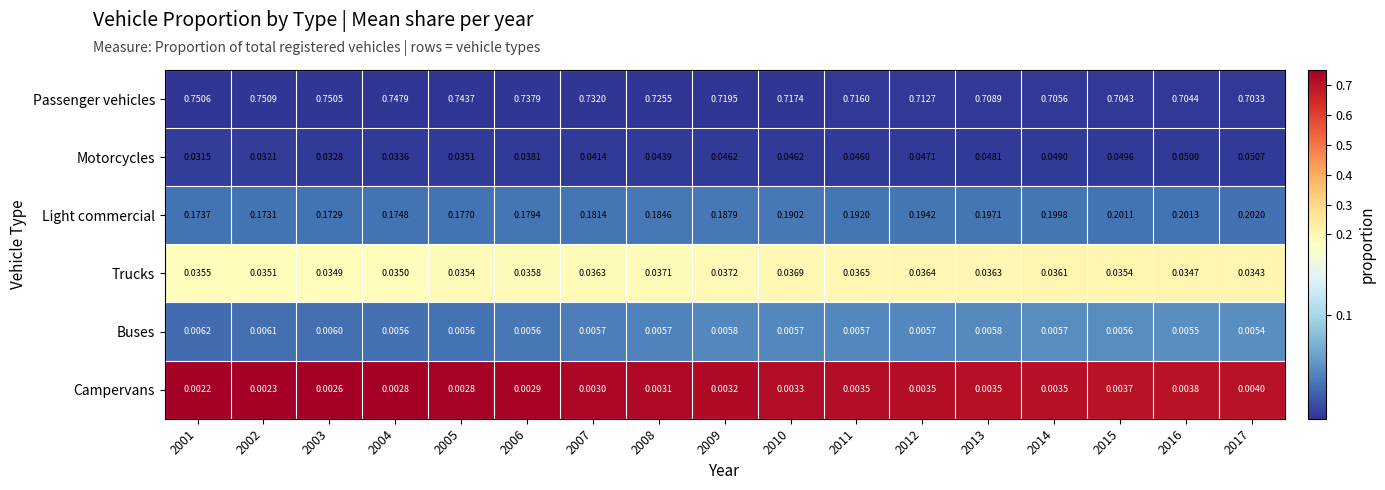

List the series in order of their peak value, lowest first.

Campervans, Buses, Trucks, Motorcycles, Light commercial, Passenger vehicles